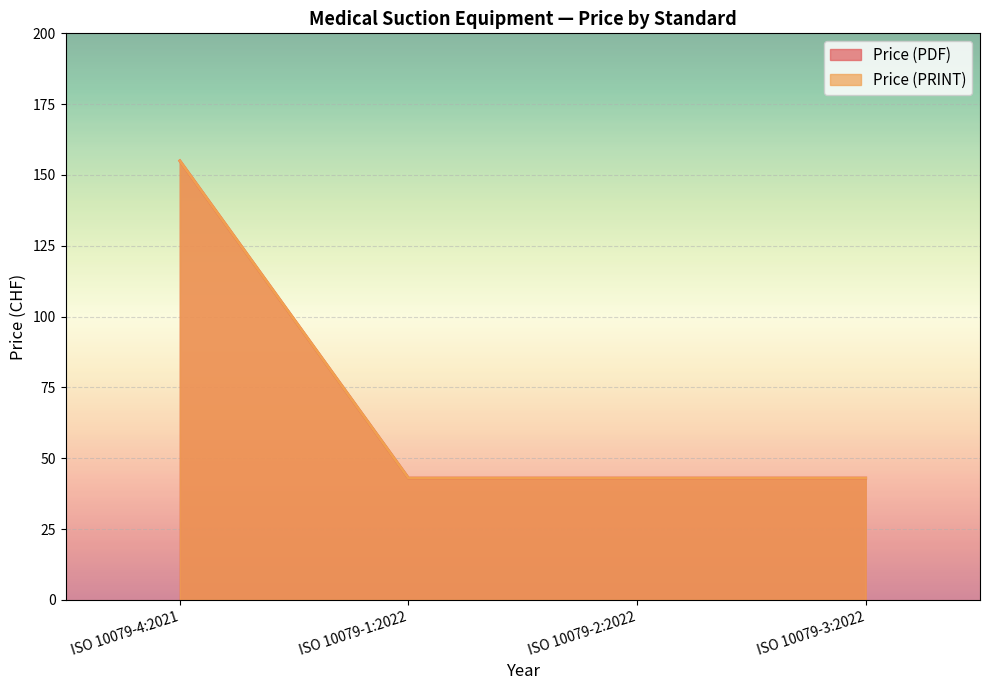

At which label is Price (PDF) closest to 99?

ISO 10079-4:2021